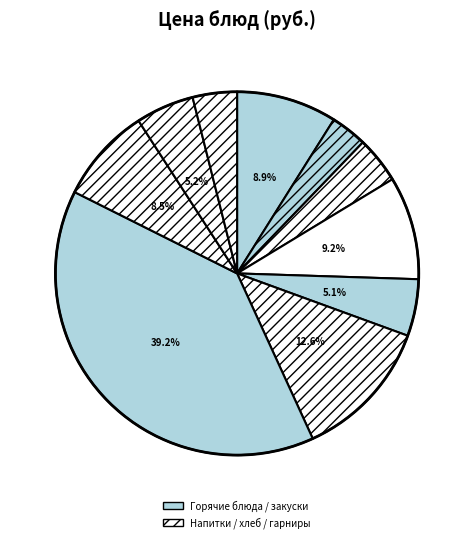

How many slices are in this pie chart?

10